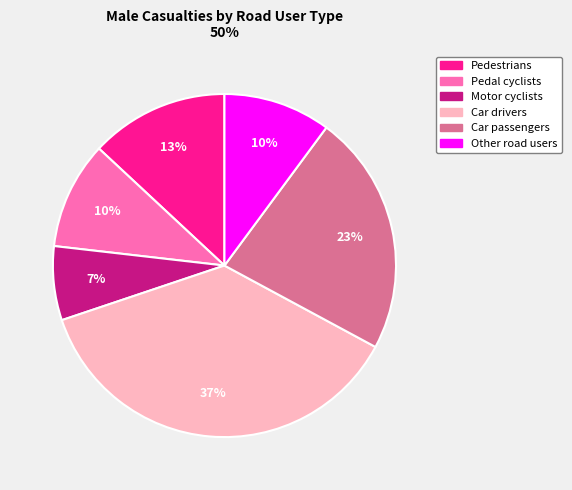

What is the smallest slice in the pie chart?

Motor cyclists